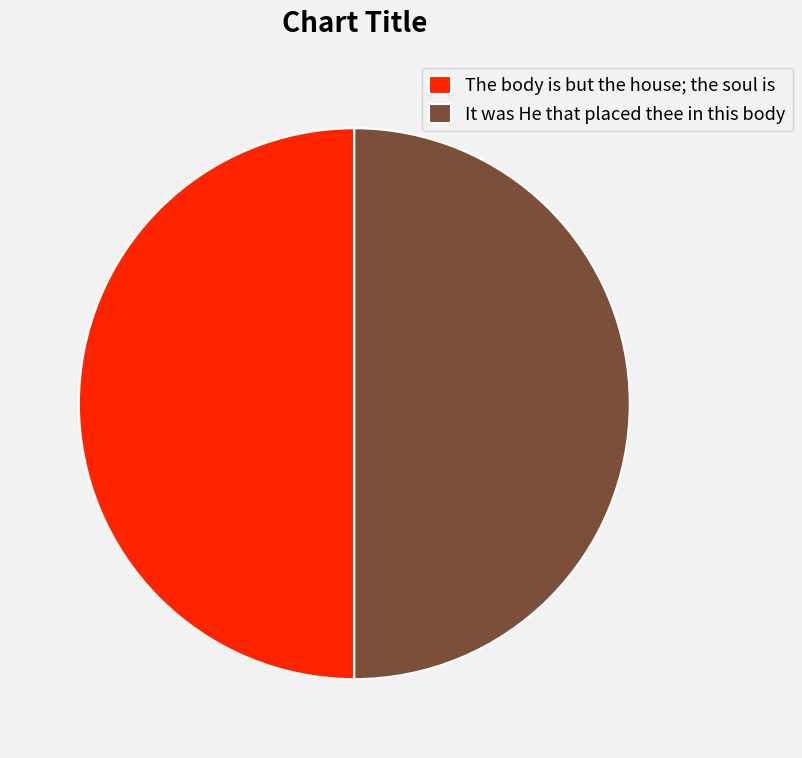

The The body is but the house; the soul is slice represents 50% of the pie. True or false?

True